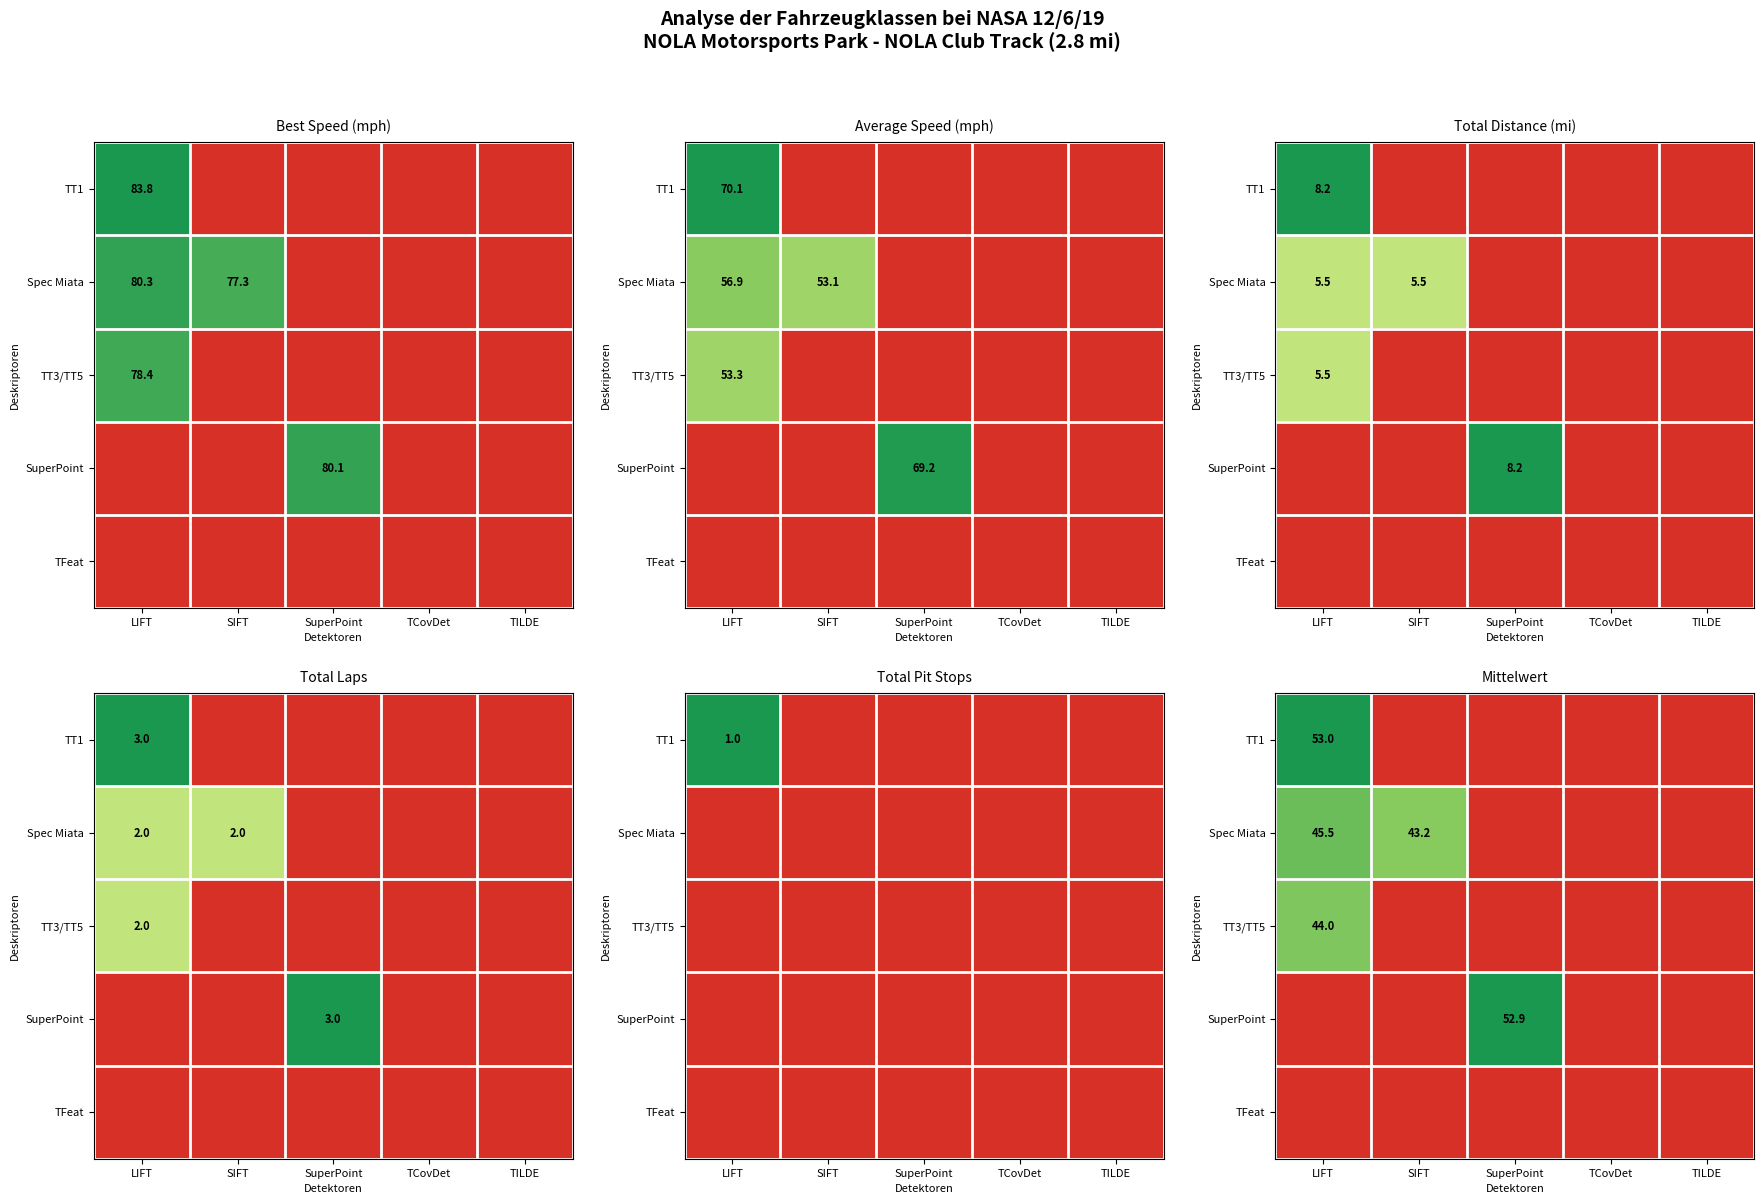

Between TCovDet and LIFT, which is larger?

LIFT